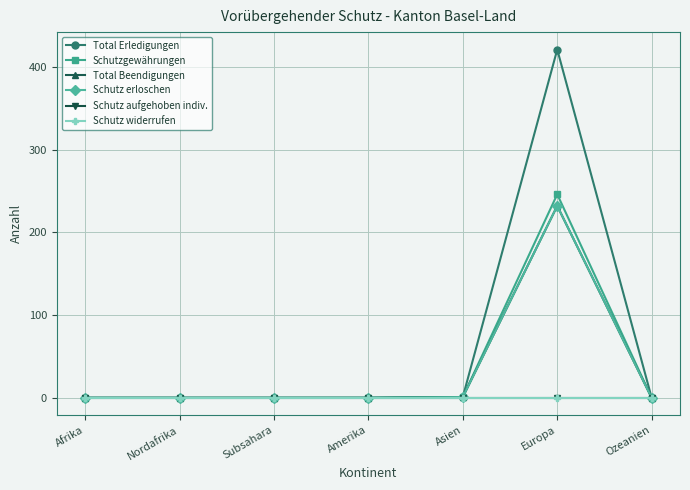

What is the sum of the Total Erledigungen values at Ozeanien and Europa?

421